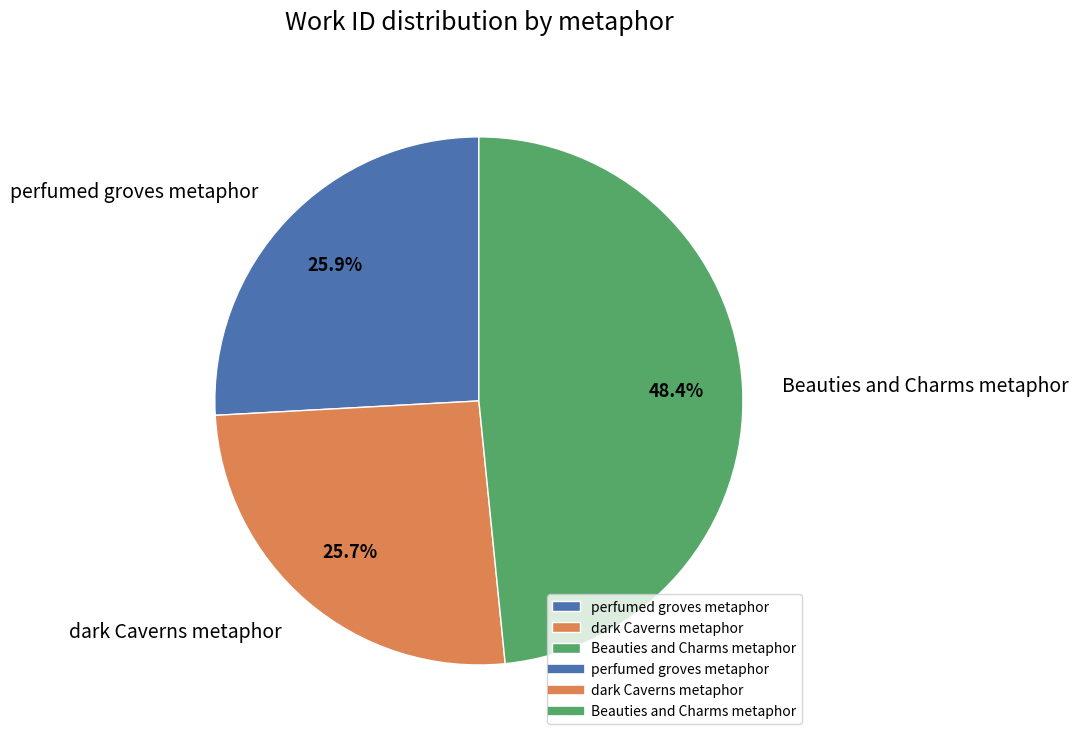

What percentage is the dark Caverns metaphor slice, to the nearest percent?

26%